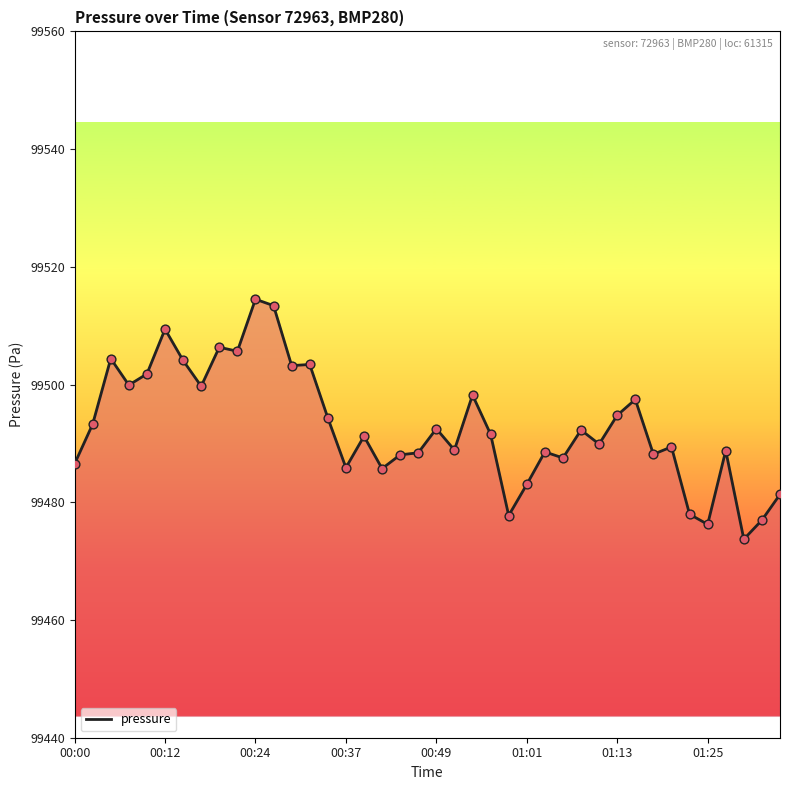

What is the greatest value displayed?

99514.5